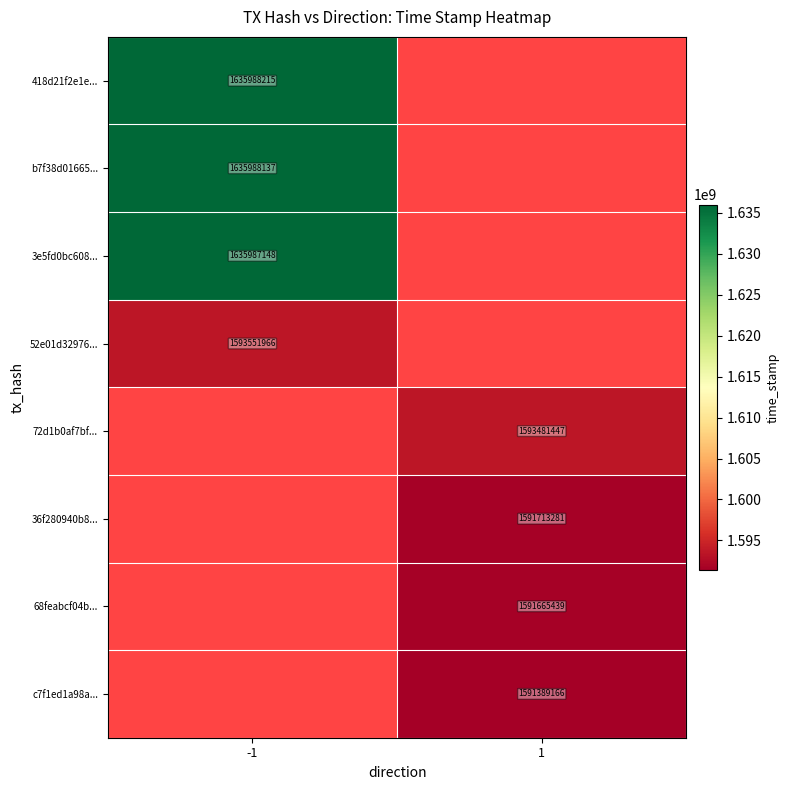

True or false: 3e5fd0bc608... has a value of 2636958746 at -1.

False